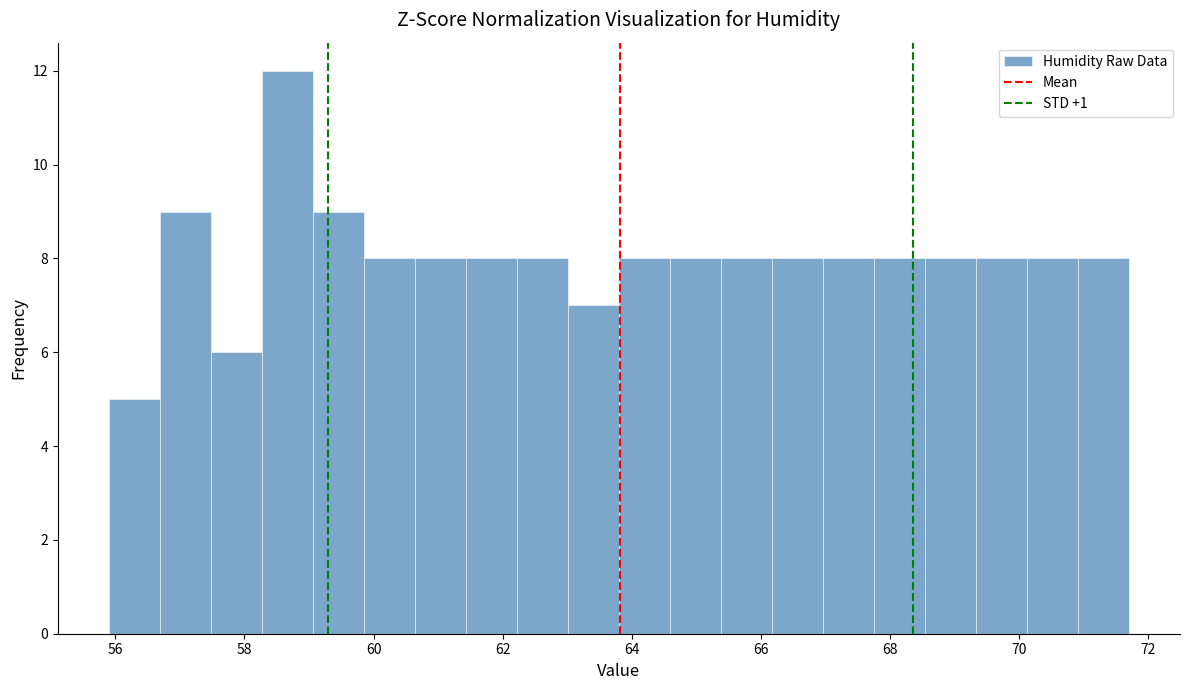

Around what value on the x-axis is the tallest bar? Give the approximate position of its centre, as read against the axis.

58.6